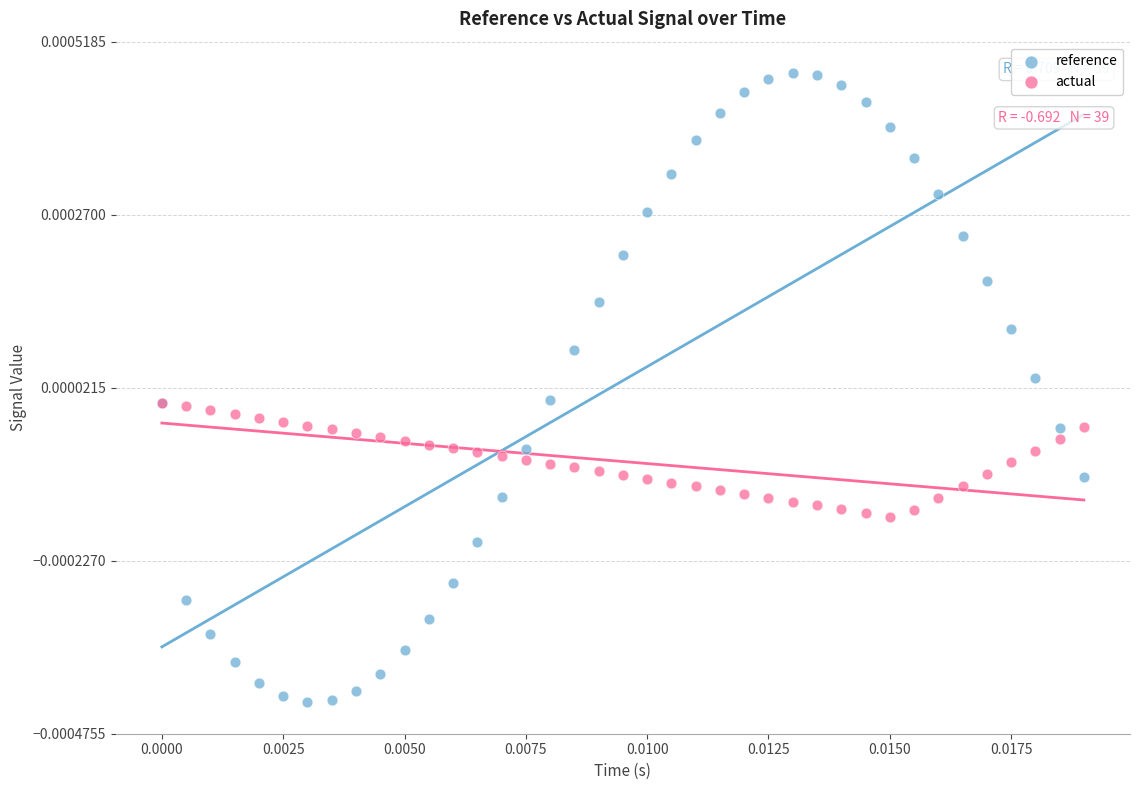

Which series reaches the maximum Y coordinate?

reference